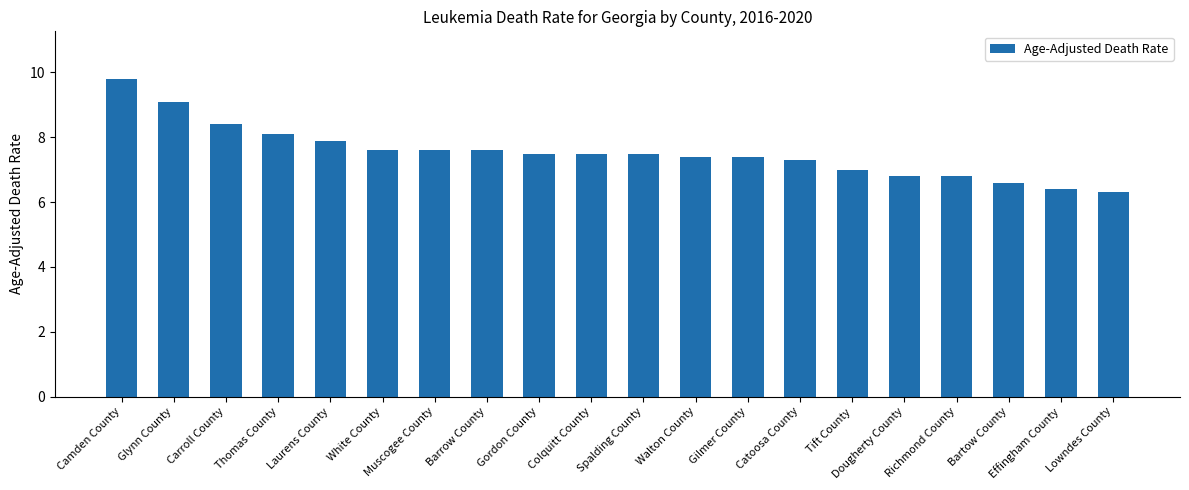

What is the sum of all values?

150.6